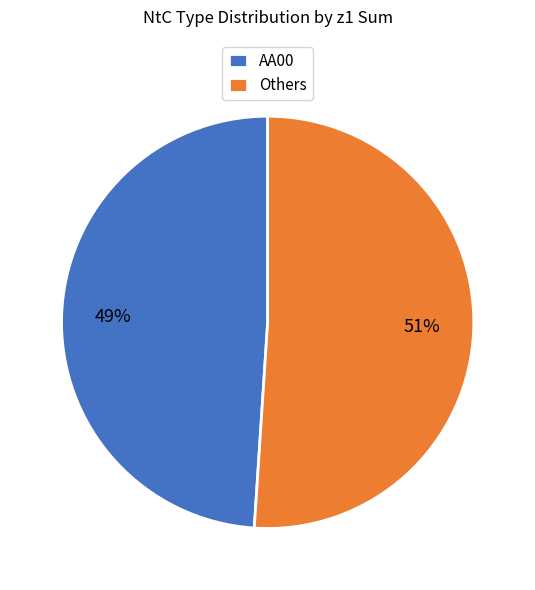

What percentage is the Others slice, to the nearest percent?

51%